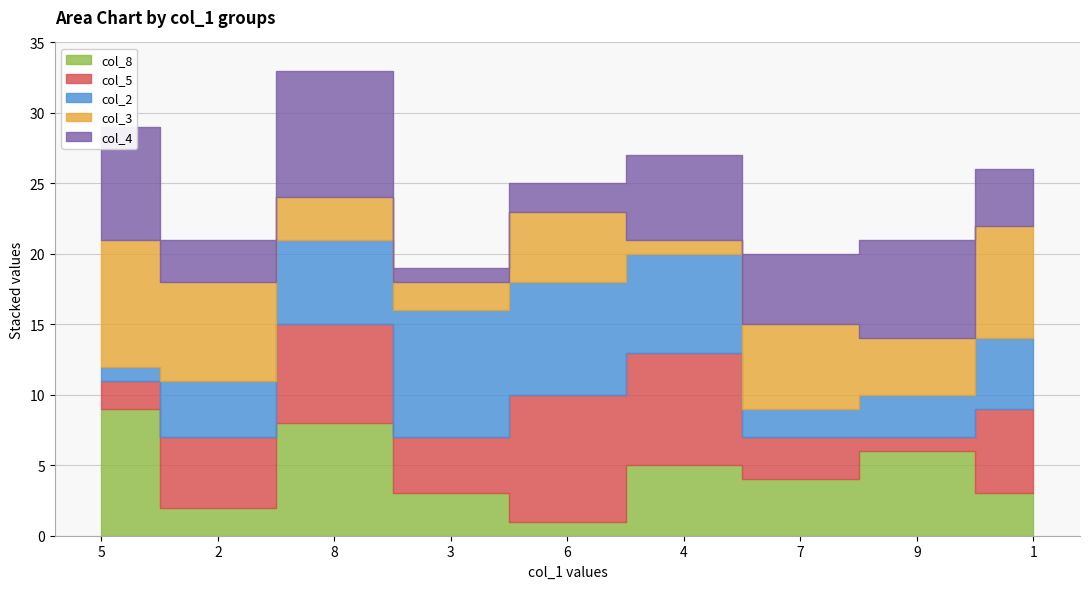

Between 5 and 7, which is larger?

5